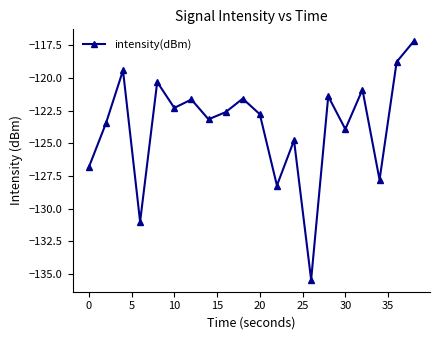

Does the chart have visible grid lines?

No